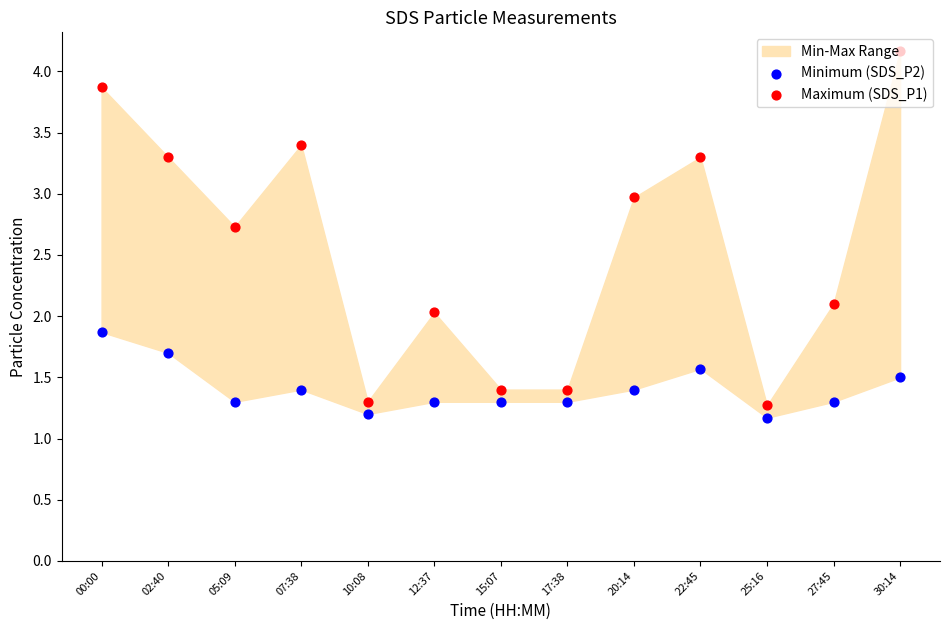

What is the total value across all series at 30:14?

5.7